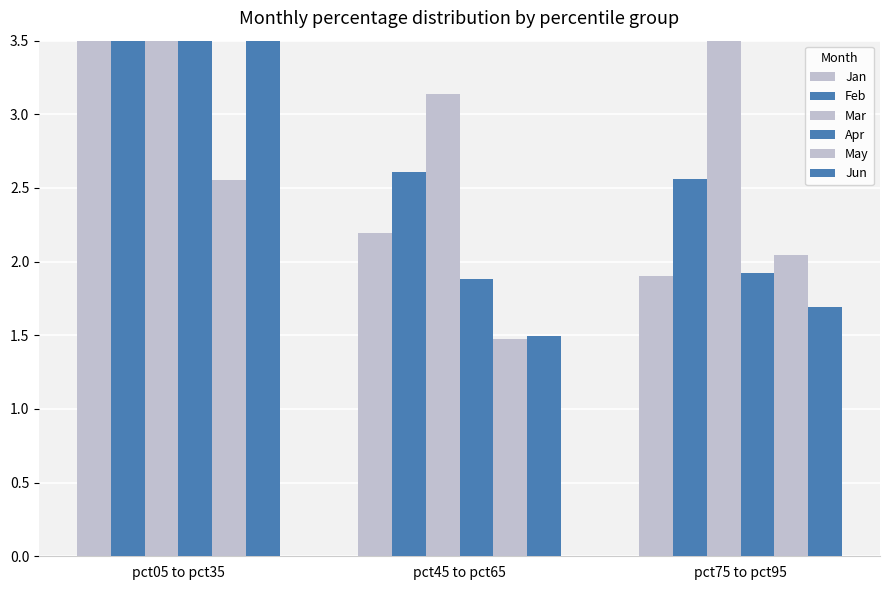

What is the approximate value of Apr at pct05 to pct35?

3.6